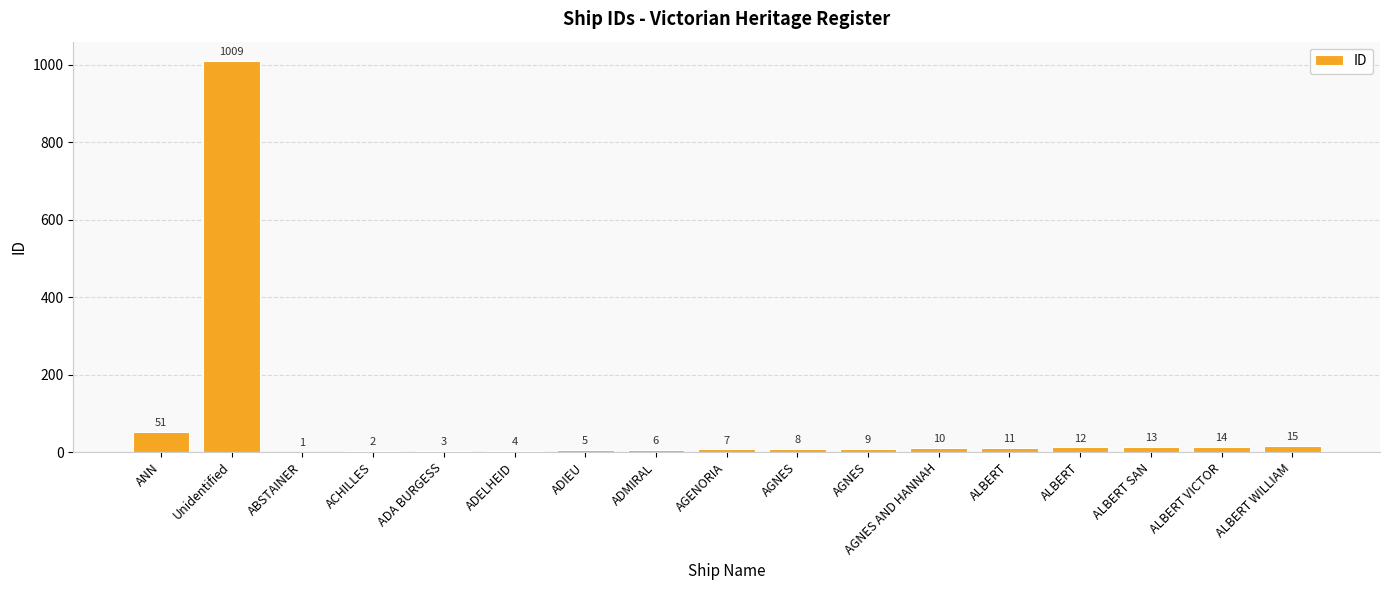

Rank the categories by value from highest to lowest.

Unidentified, ANN, ALBERT WILLIAM, ALBERT VICTOR, ALBERT SAN, ALBERT, ALBERT, AGNES AND HANNAH, AGNES, AGNES, AGENORIA, ADMIRAL, ADIEU, ADELHEID, ADA BURGESS, ACHILLES, ABSTAINER